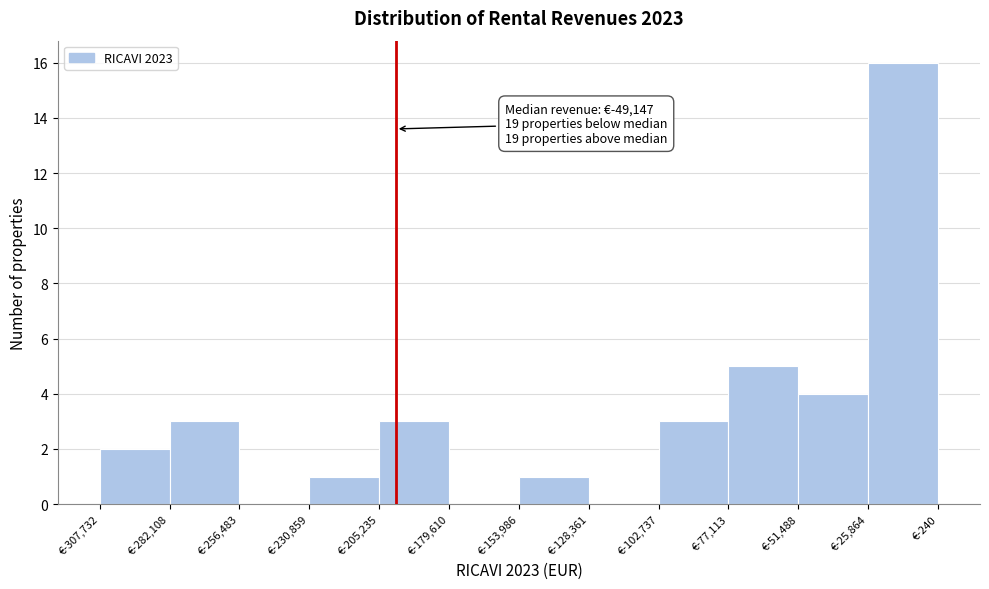

Which range on the x-axis has the tallest bar?

-25000 to 0